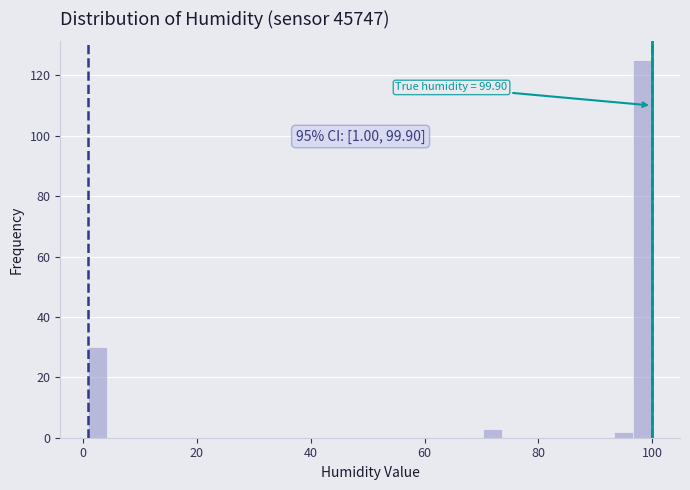

Read against the x-axis, roughly where is the centre of the tallest bar?

98